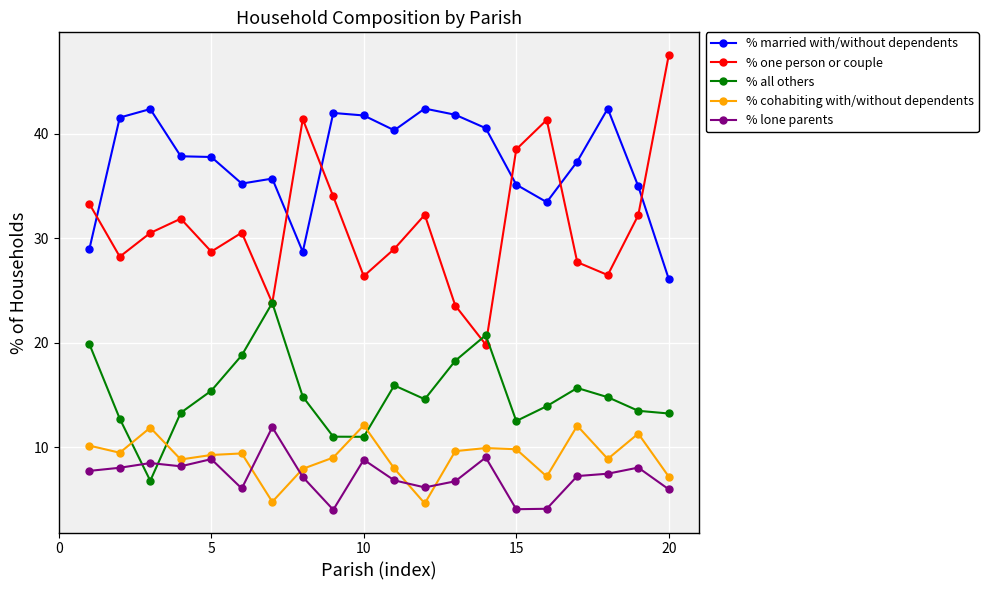

How many lines are shown in the chart?

5